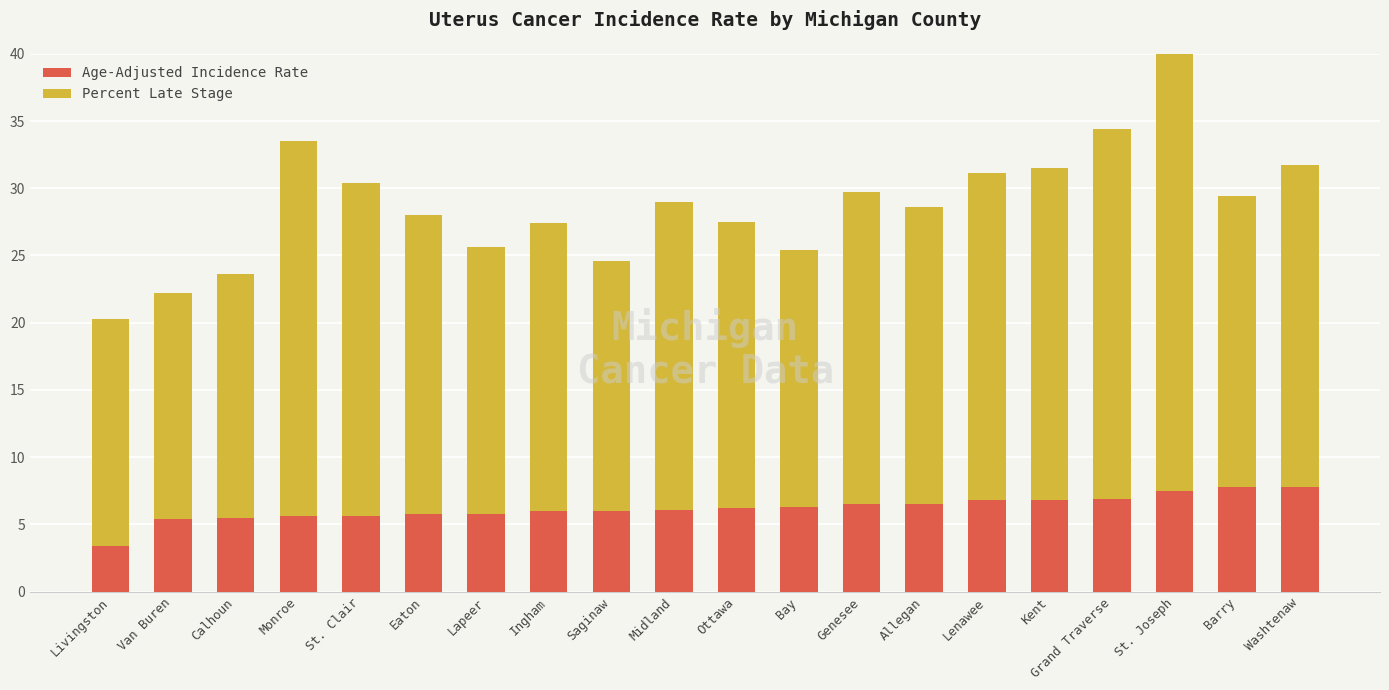

At how many categories does at least one series exceed 16?

20